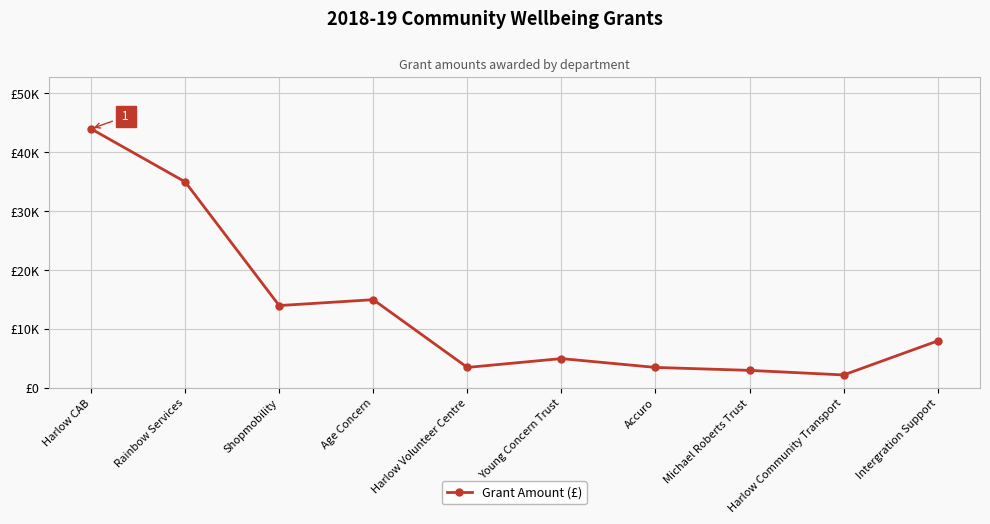

How many points are lower than both their immediate neighbors (excluding endpoints)?

3